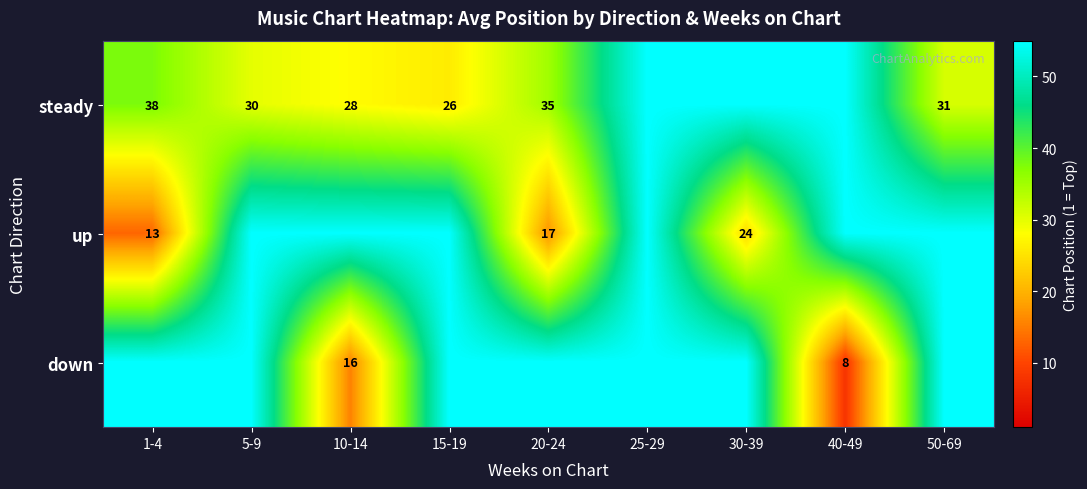

The value of steady at 15-19 is 39. True or false?

False